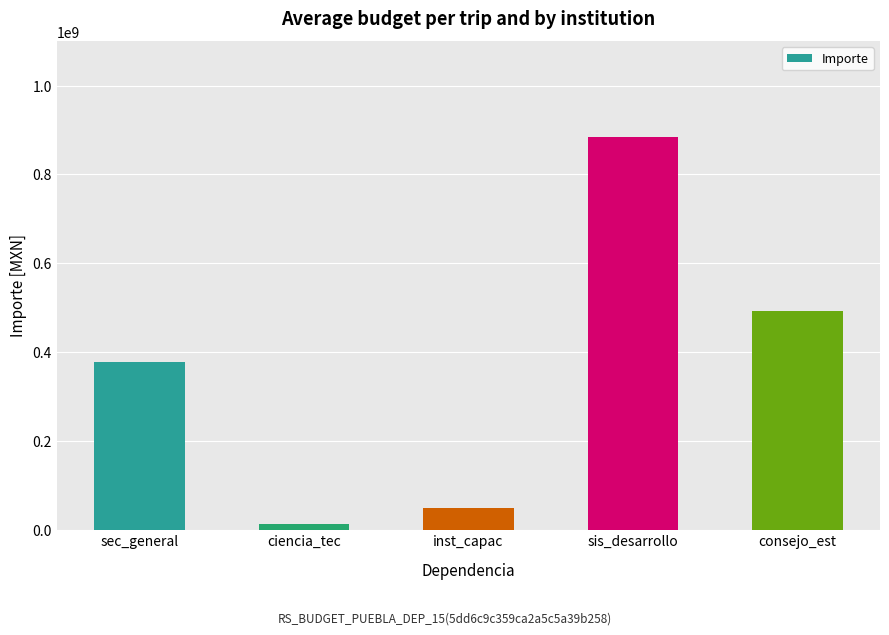

Which label corresponds to the largest value in the chart?

sis_desarrollo